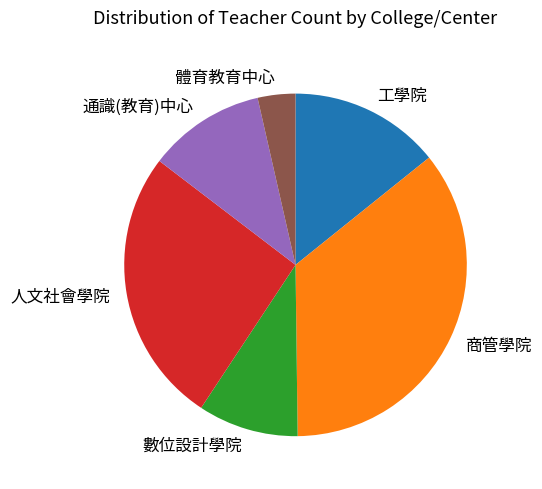

Does 通識(教育)中心 represent more than half of the total?

No